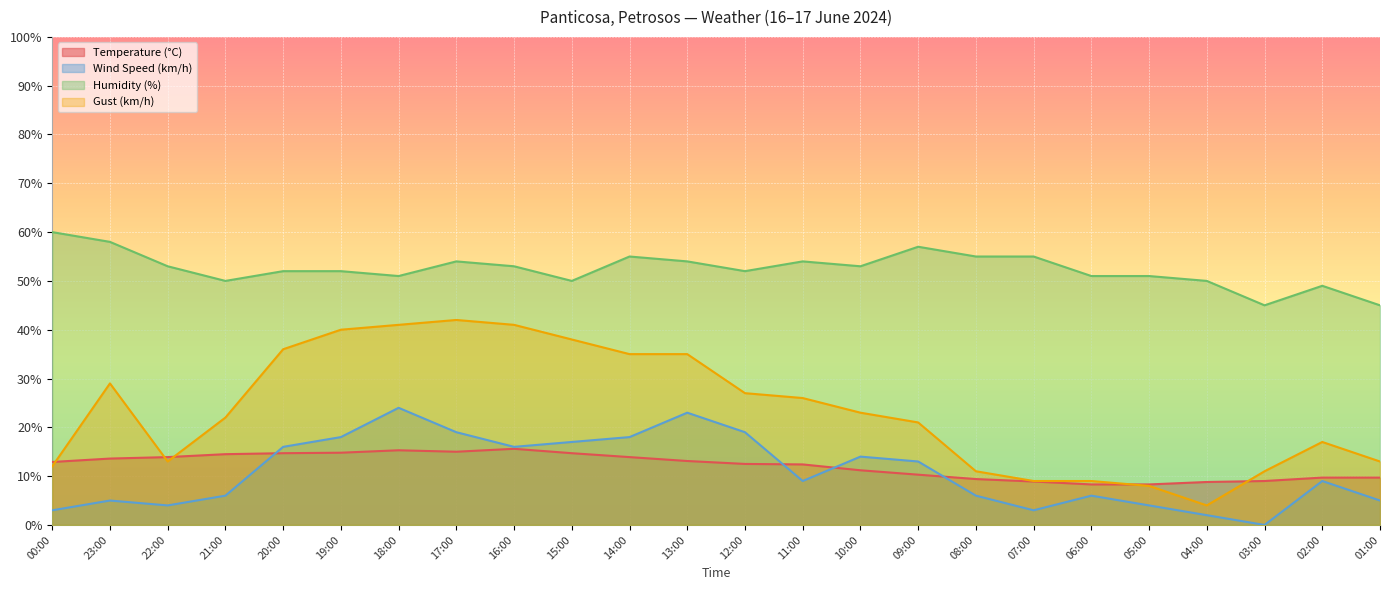

True or false: Humidity (%) has more than 0 points higher than both neighbors.

True